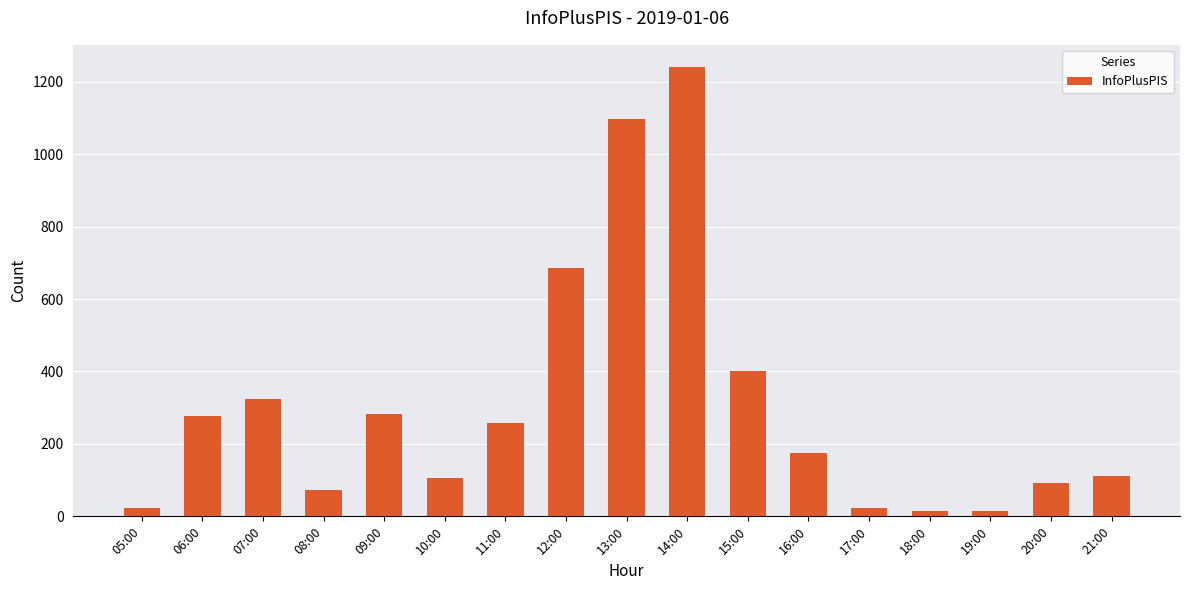

What is the difference between the maximum and minimum values?

1224